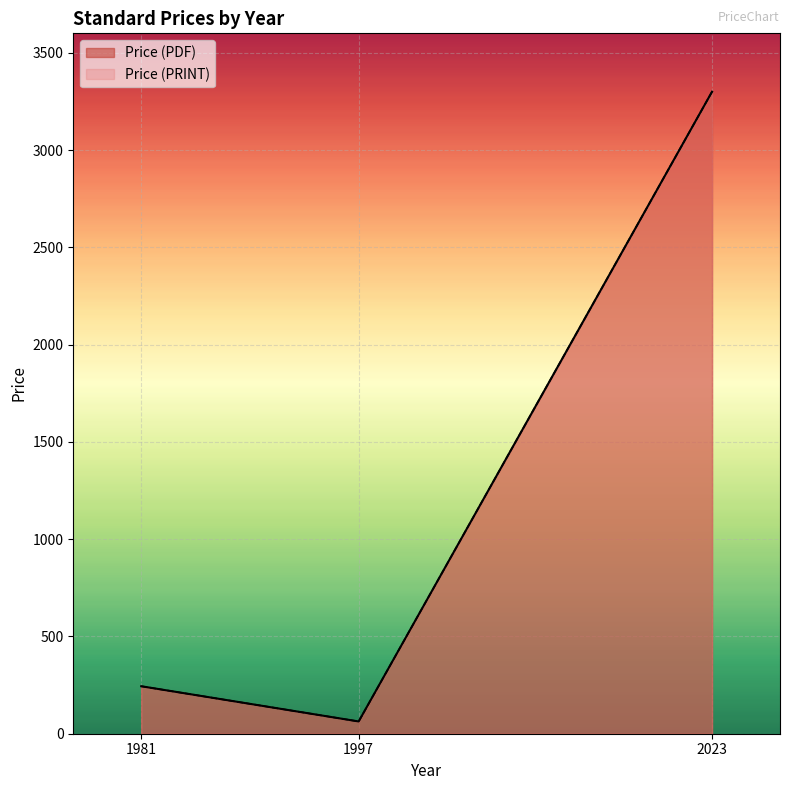

What is the highest value of the Price (PRINT) series?

3300